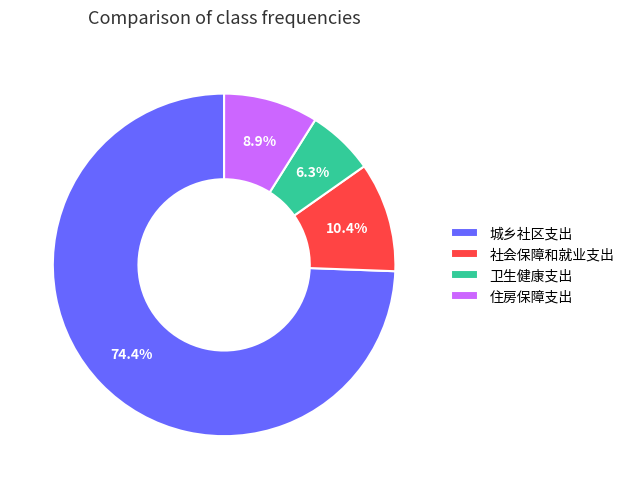

How many slices are in this pie chart?

4